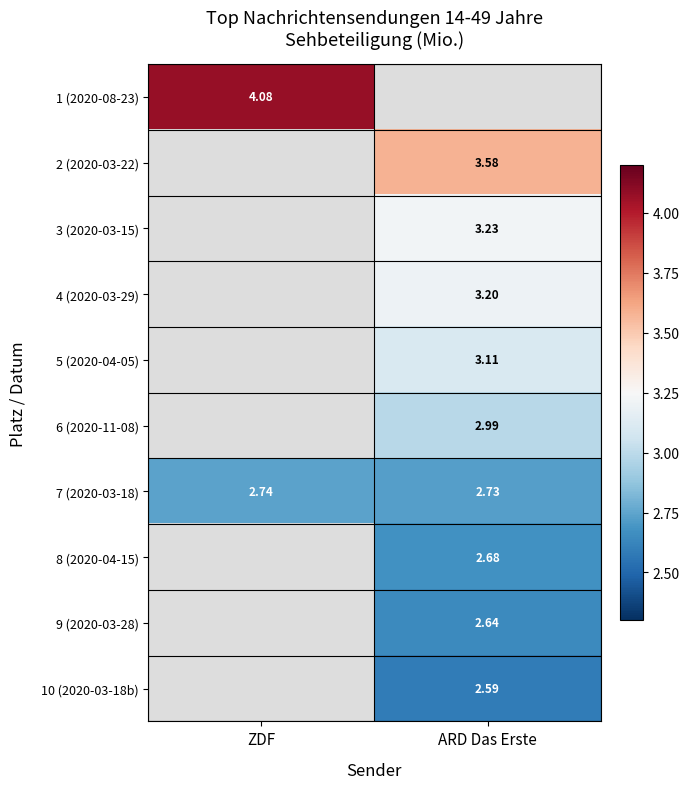

Rank the categories by 7 (2020-03-18) value from highest to lowest.

ZDF, ARD Das Erste